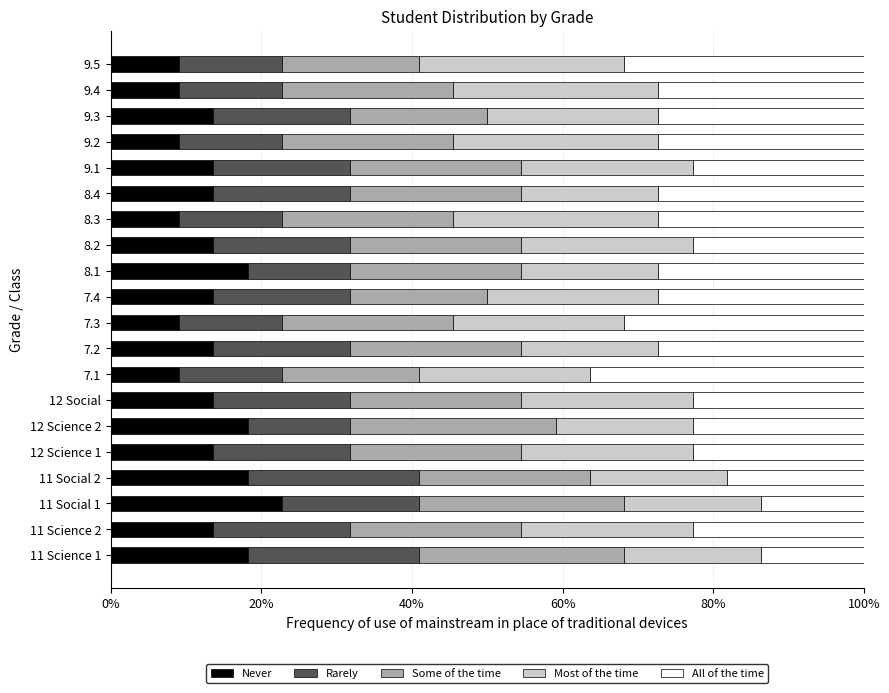

At which label does Never reach its peak?

11 Social 1